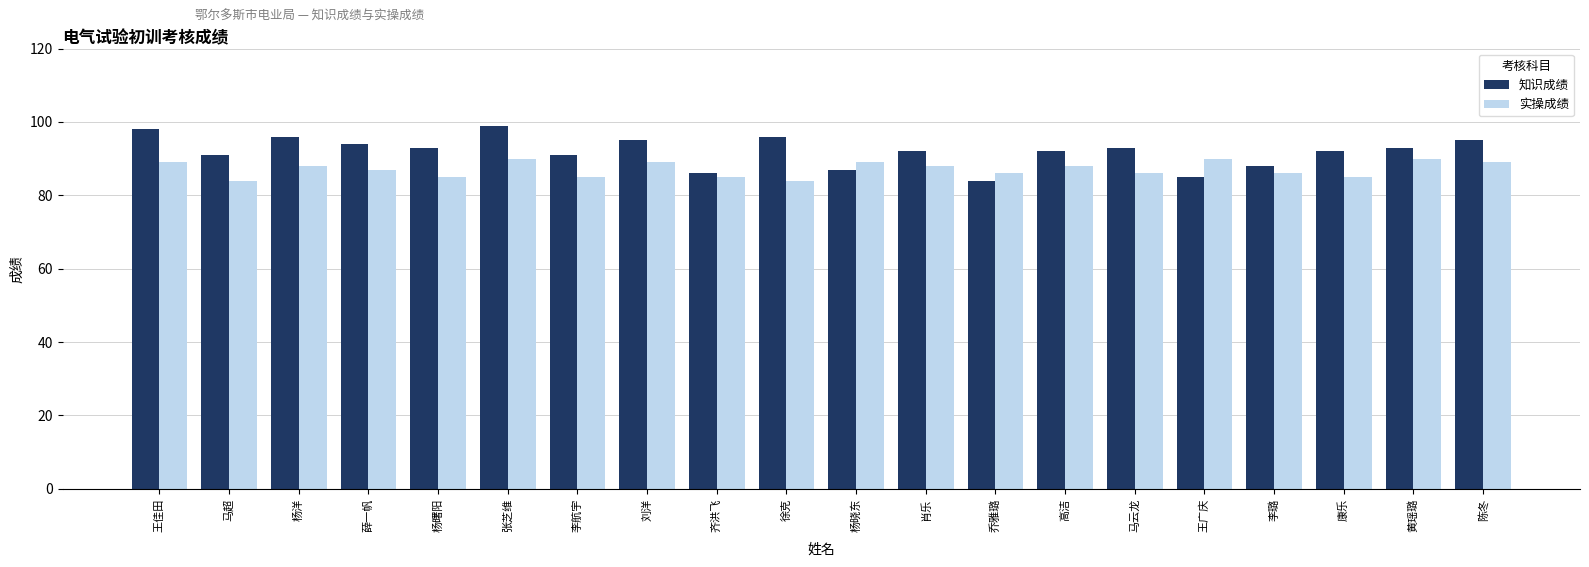

What is the total value across all series at 杨洋?

184